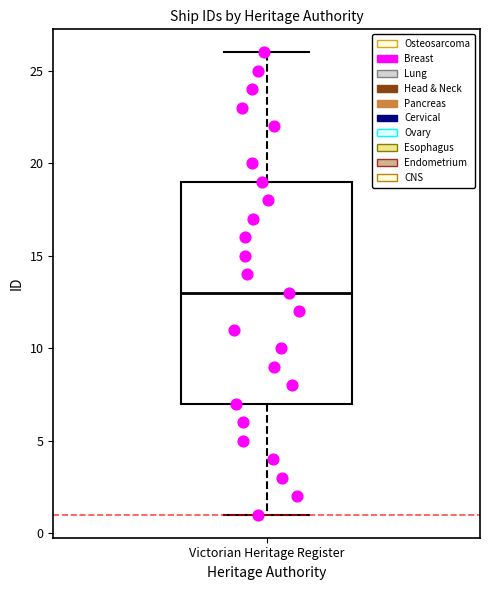

Where does the lower whisker of the box for Victorian Heritage Register end on the y-axis? The values are not printed on the chart, so give them approximately, as read against the axis.

1